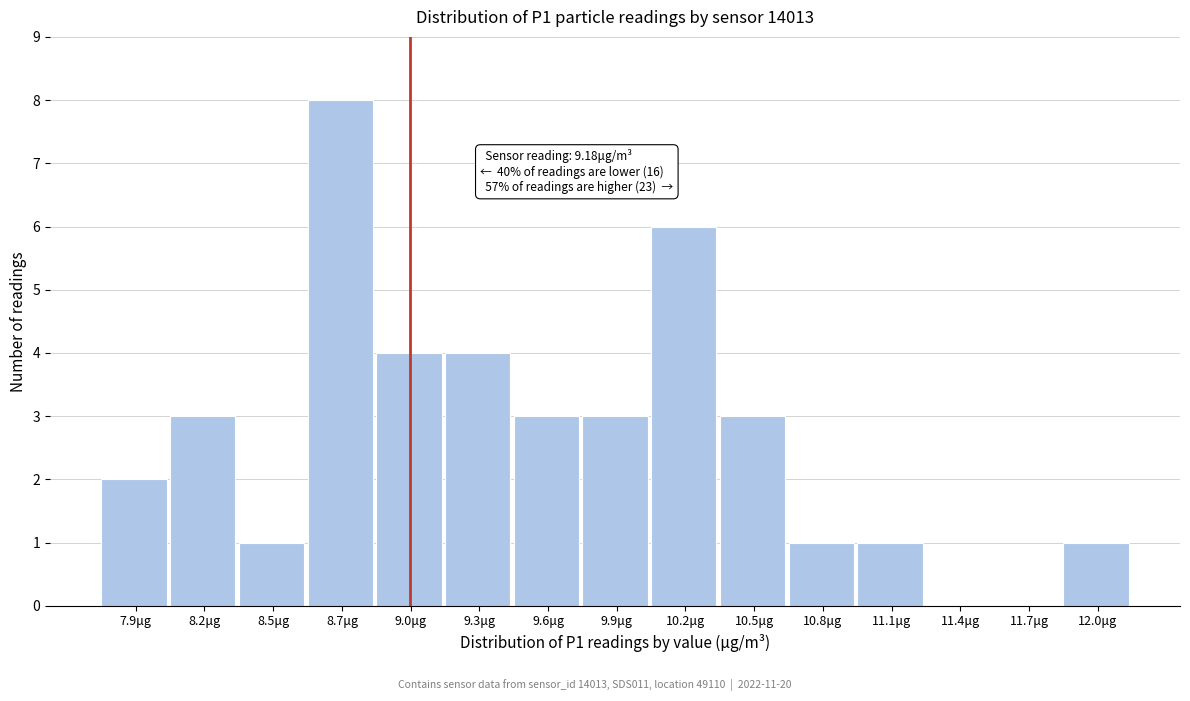

Reading left to right, what are all the values shown in this chart?

7.9μg=2	8.2μg=3	8.5μg=1	8.7μg=8	9.0μg=4	9.3μg=4	9.6μg=3	9.9μg=3	10.2μg=6	10.5μg=3	10.8μg=1	11.1μg=1	11.4μg=0	11.7μg=0	12.0μg=1